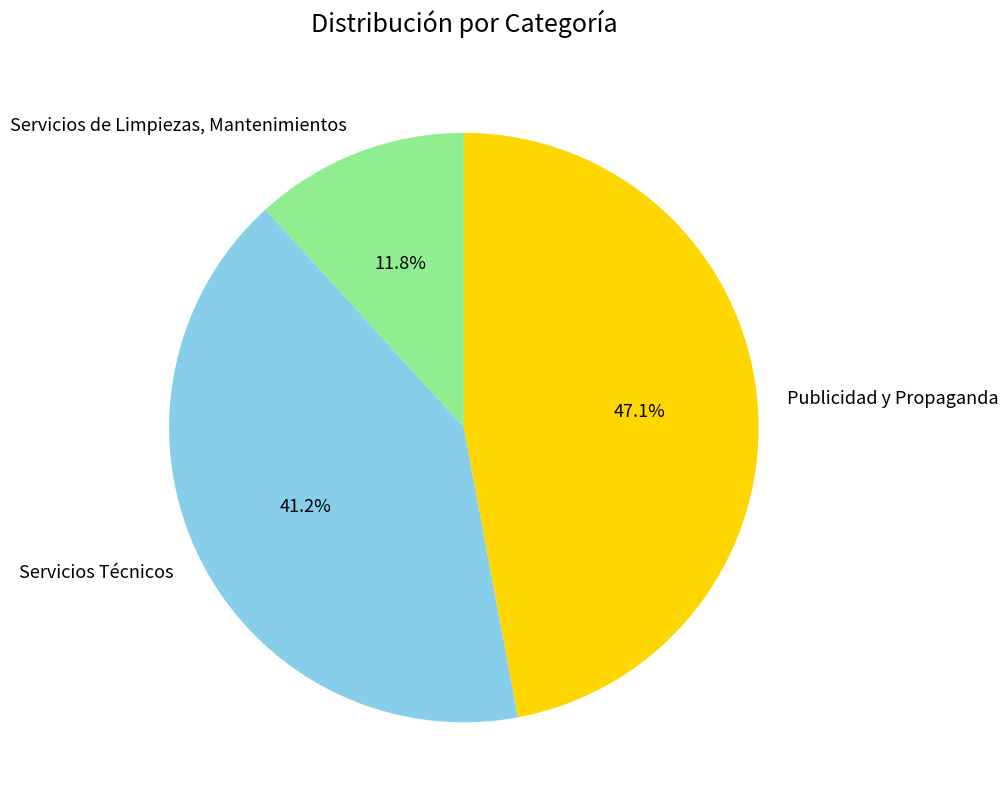

Combined, what portion of the pie is Publicidad y Propaganda and Servicios de Limpiezas, Mantenimientos?

58.8%